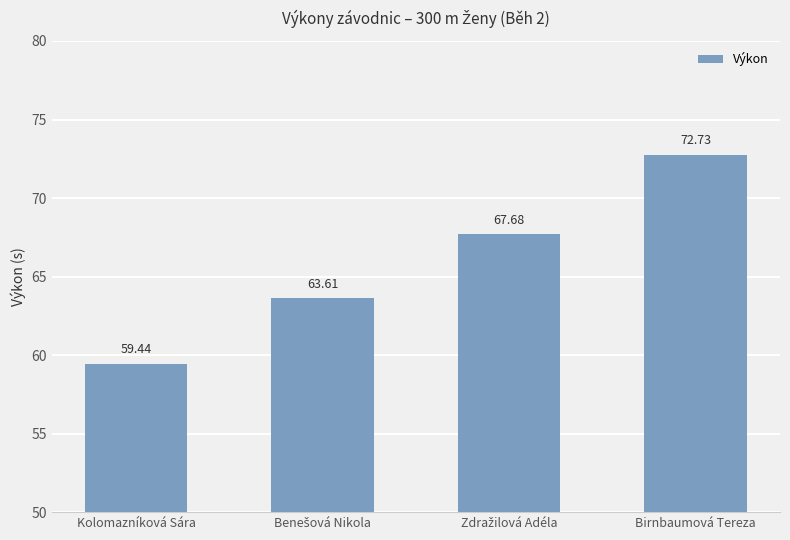

What is the minimum value shown in the chart?

59.4